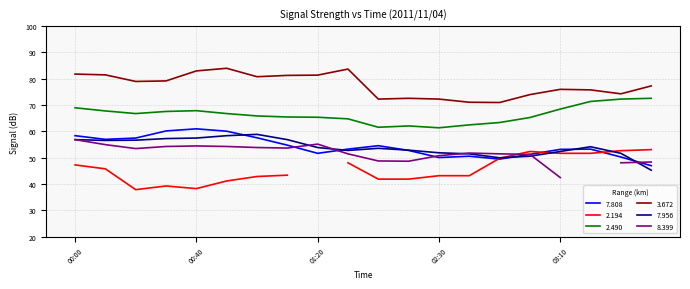

What is the maximum value for 3.672?

84.0